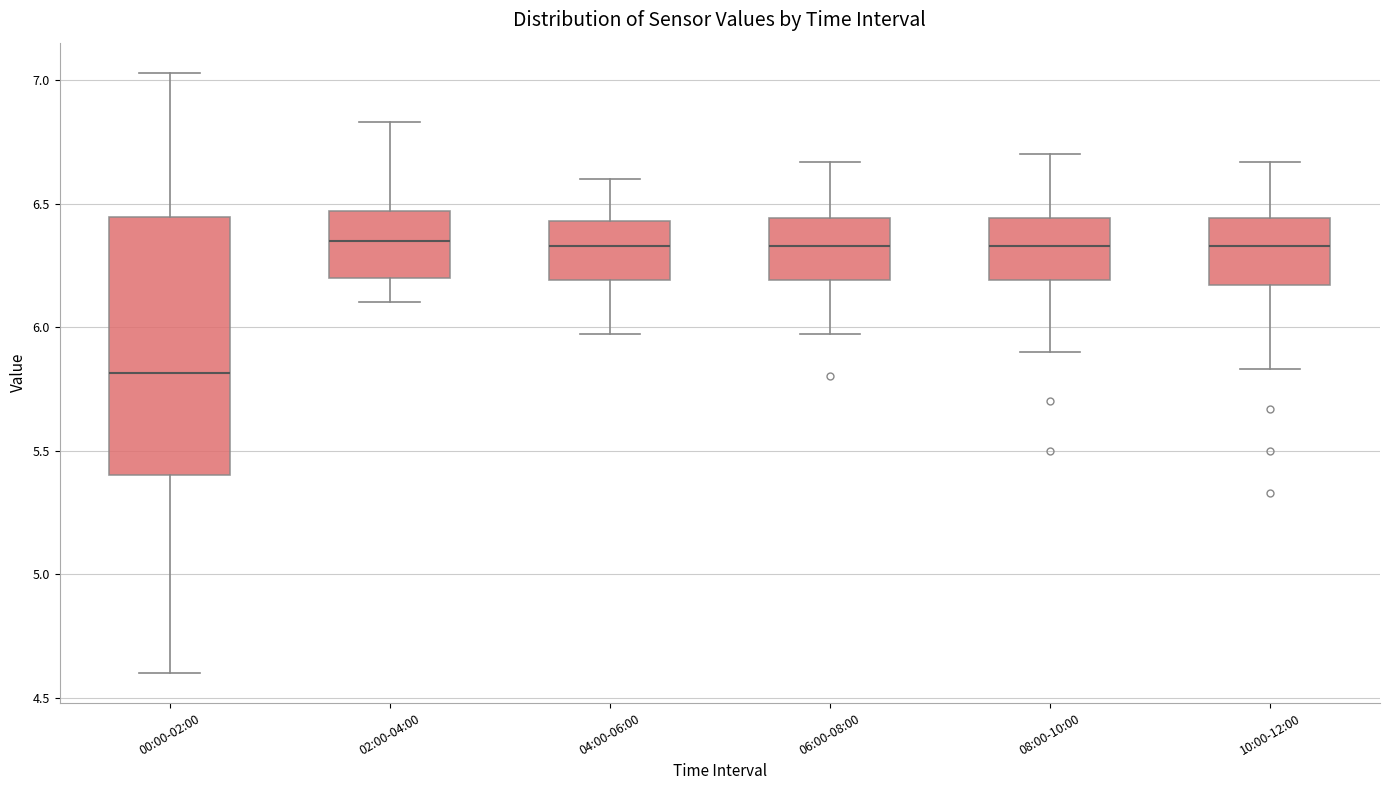

Reading left to right, read every box against the y-axis: the position of its median line, the range the box covers, and the ends of its whiskers. The values are not printed on the chart, so give them approximately, as read against the axis.

00:00-02:00: median 5.80, box 5.40 to 6.45, whiskers 4.60 to 7.05
02:00-04:00: median 6.35, box 6.20 to 6.45, whiskers 6.10 to 6.85
04:00-06:00: median 6.35, box 6.20 to 6.45, whiskers 5.95 to 6.60
06:00-08:00: median 6.35, box 6.20 to 6.45, whiskers 5.95 to 6.65
08:00-10:00: median 6.35, box 6.20 to 6.45, whiskers 5.90 to 6.70
10:00-12:00: median 6.35, box 6.15 to 6.45, whiskers 5.85 to 6.65